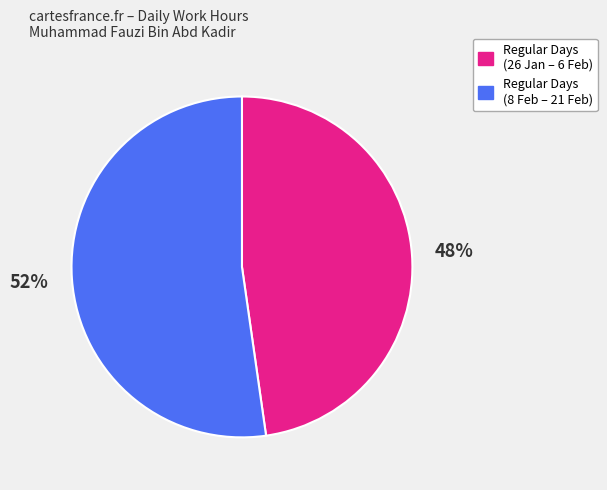

How many segments does this pie chart have?

2